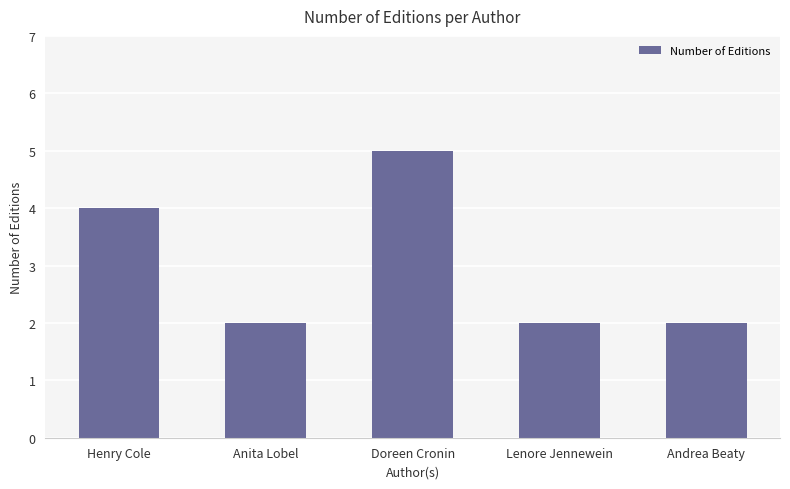

What is the sum of all values?

15